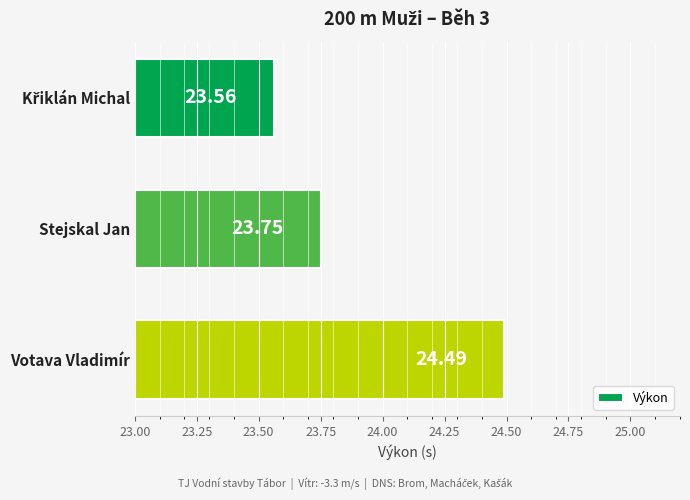

How many categories are shown in the chart?

3